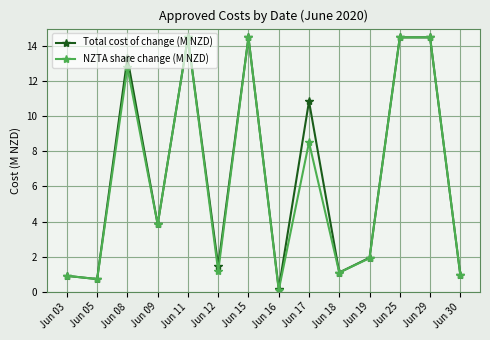

Which series has the widest spread of values?

NZTA share change (M NZD)